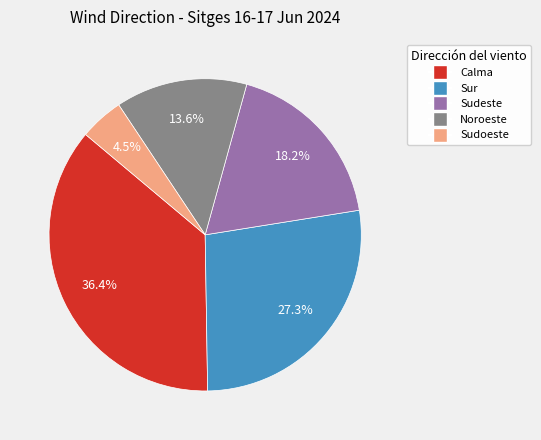

To the nearest percent, what portion does Calma represent?

36%